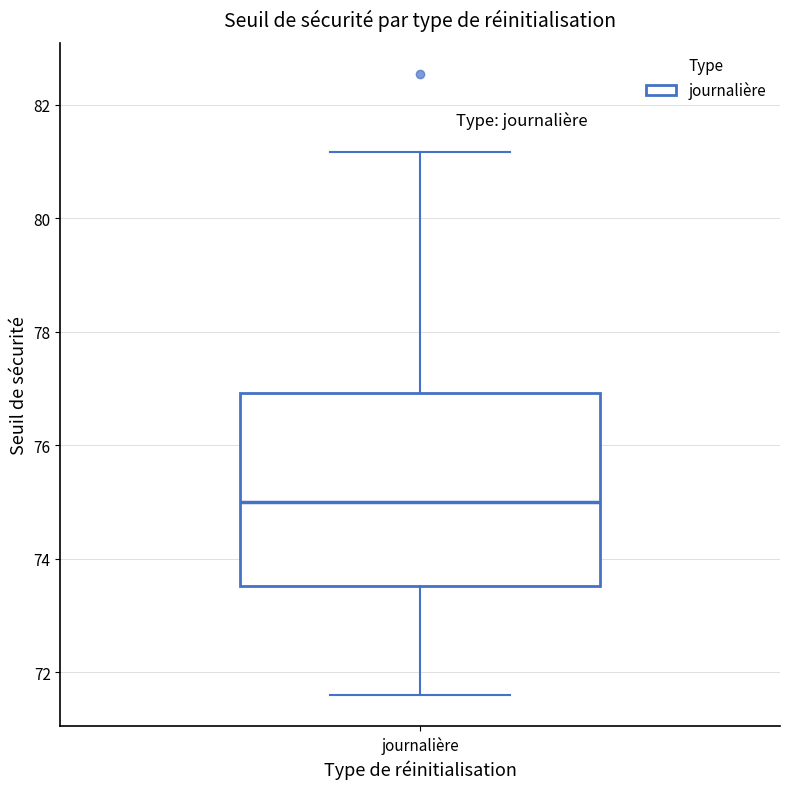

Where does the median line of the box for journalière sit on the y-axis? The values are not printed on the chart, so give them approximately, as read against the axis.

75.0